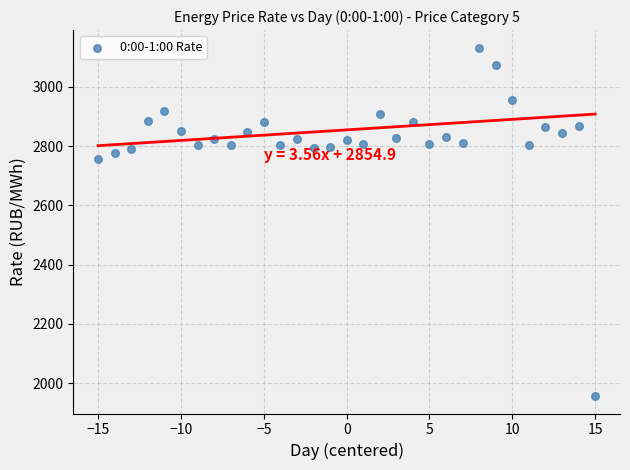

What is the range of Y values (max minus min)?

1175.9